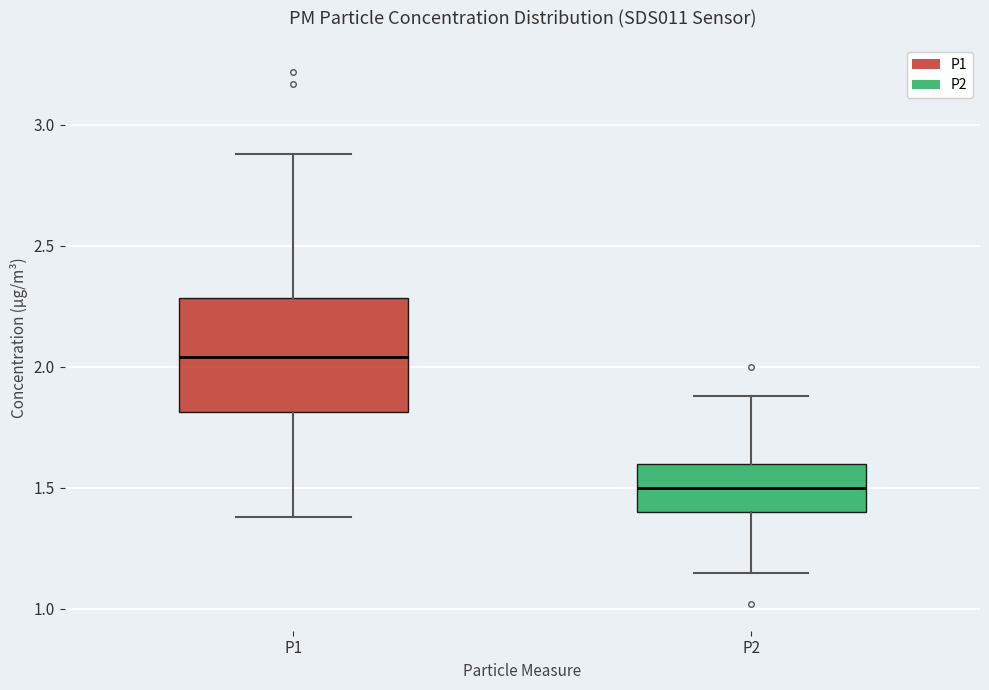

Which box is the tallest, from its lower edge to its upper edge?

P1